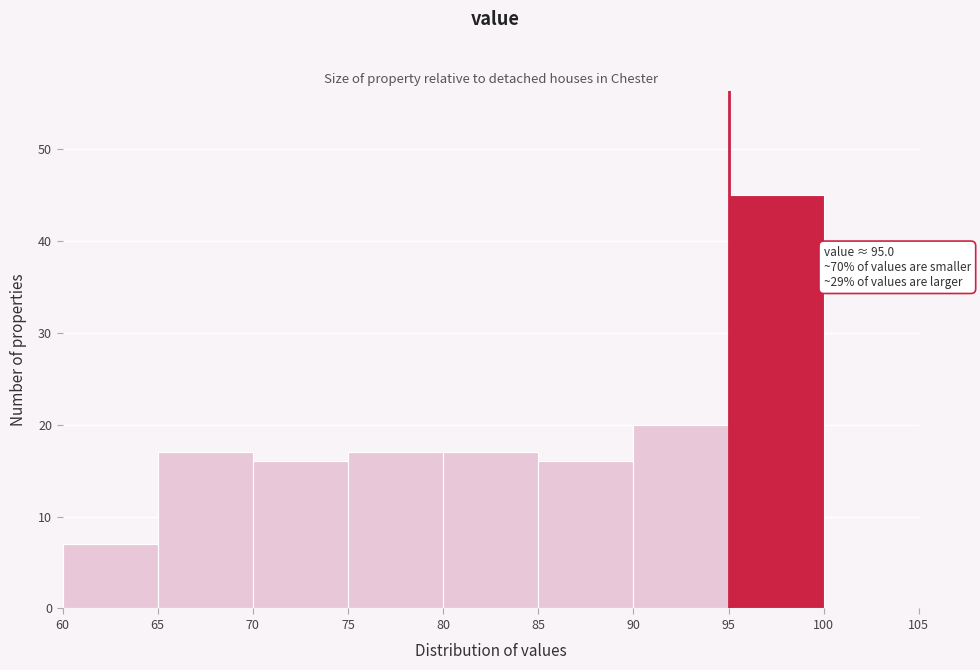

Which range on the x-axis has the tallest bar?

95 to 100